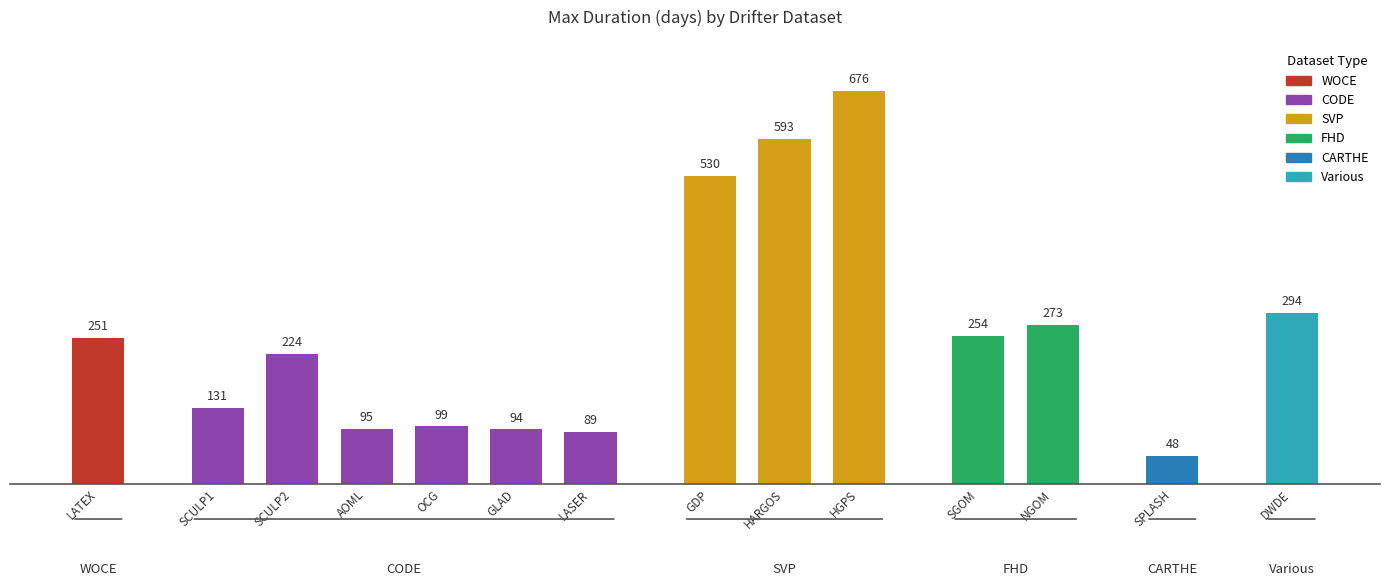

The chart shows a value of 131 at SCULP1. True or false?

True